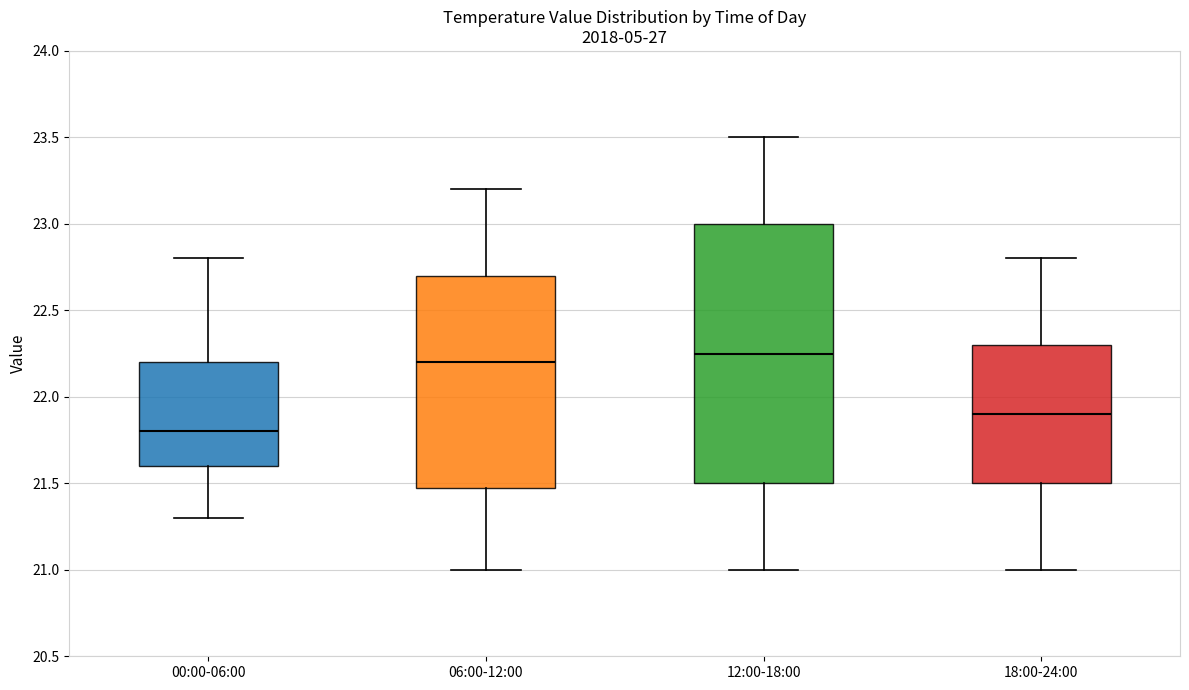

Reading left to right, transcribe this box plot: for each box, give where its median line is, the range the box spans, and where its two whiskers end, as read against the y-axis. The values are not printed on the chart, so give them approximately, as read against the axis.

00:00-06:00: median 21.80, box 21.60 to 22.20, whiskers 21.30 to 22.80
06:00-12:00: median 22.20, box 21.50 to 22.70, whiskers 21.00 to 23.20
12:00-18:00: median 22.25, box 21.50 to 23.00, whiskers 21.00 to 23.50
18:00-24:00: median 21.90, box 21.50 to 22.30, whiskers 21.00 to 22.80